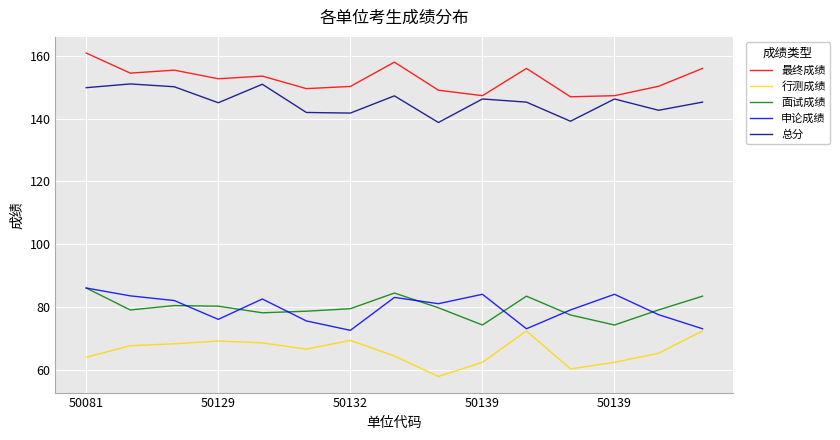

Which series has the largest total across all categories?

最终成绩